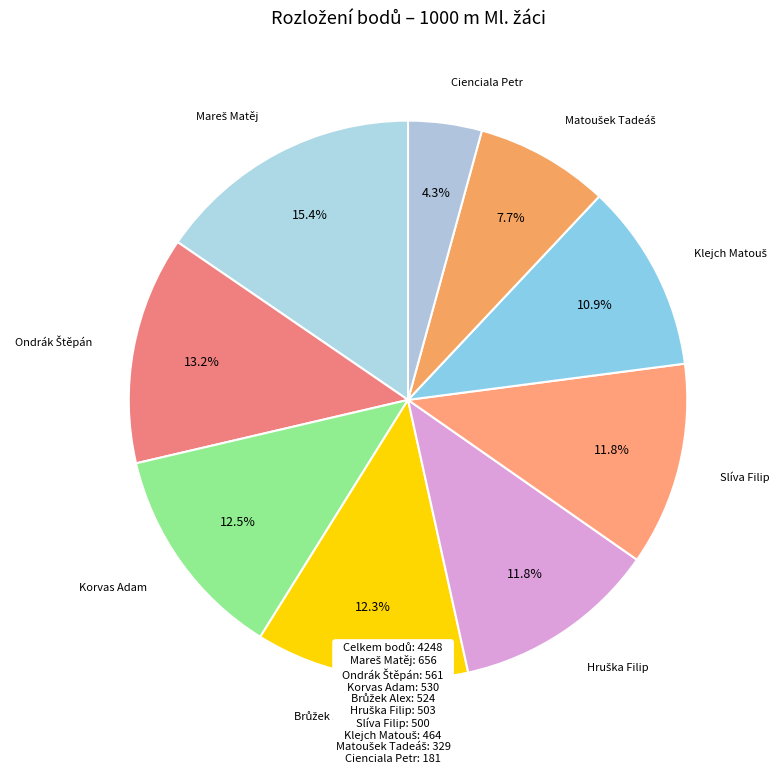

What is the smallest slice in the pie chart?

Cienciala Petr